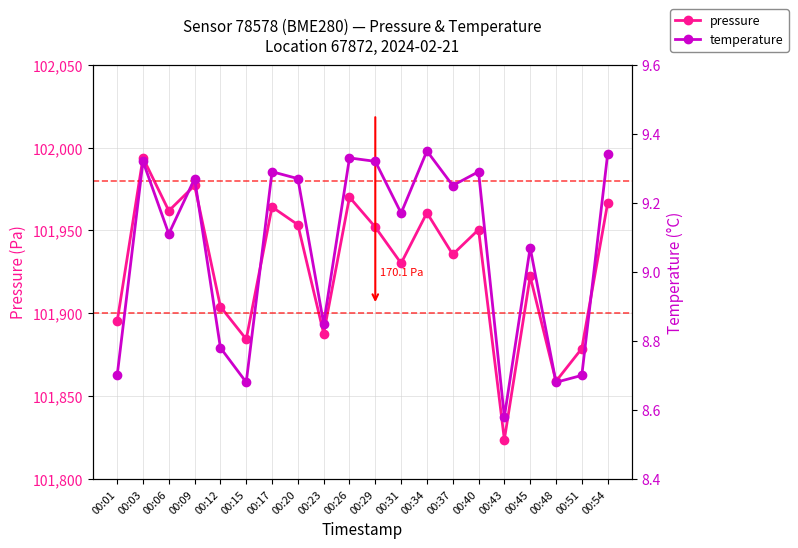

How many interior local valleys does the temperature series have?

7